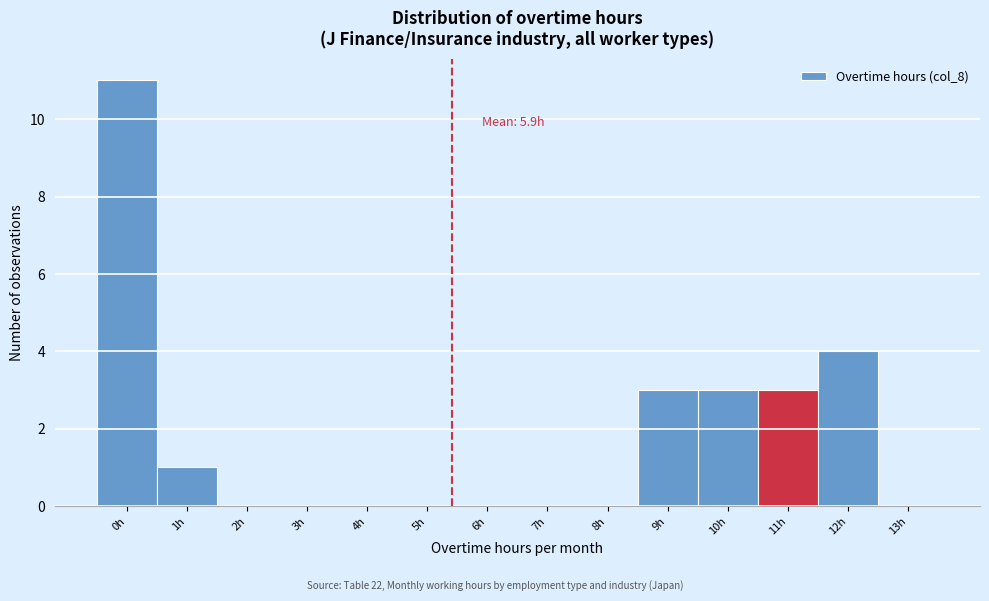

What is the greatest value displayed?

11